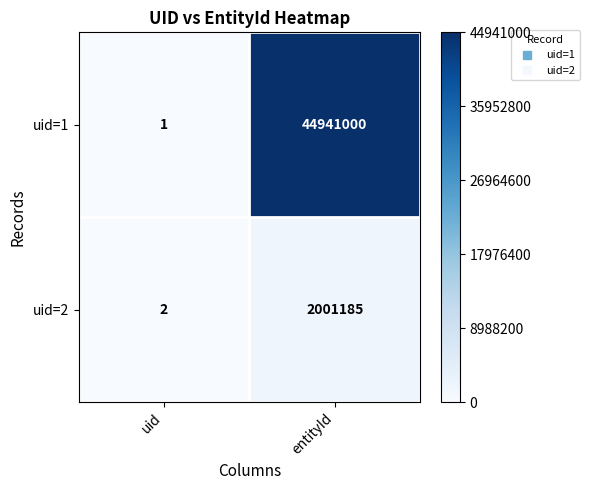

The value of uid=1 at entityId is 44941000. True or false?

True